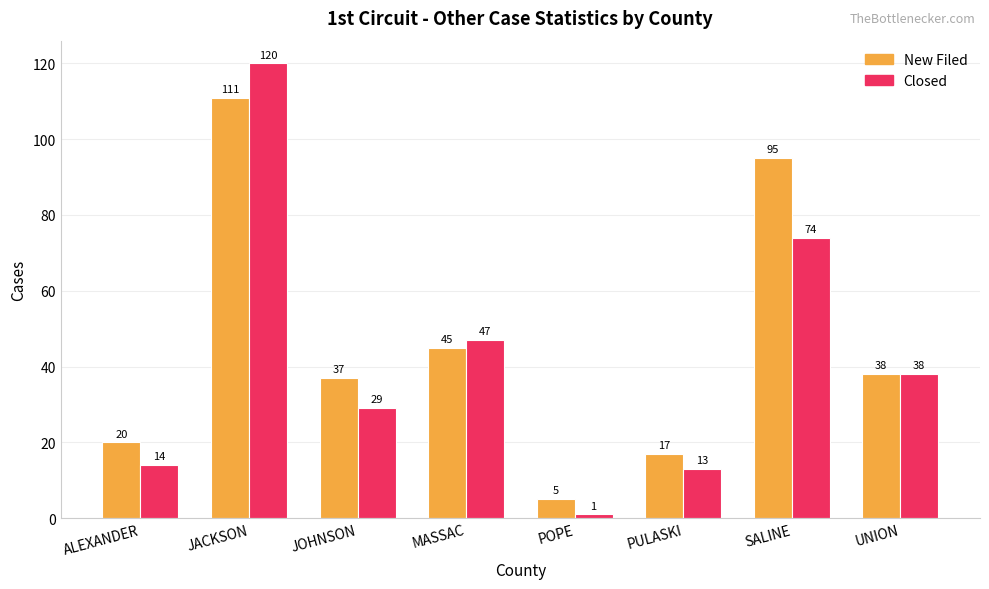

What is the maximum value for New Filed?

111